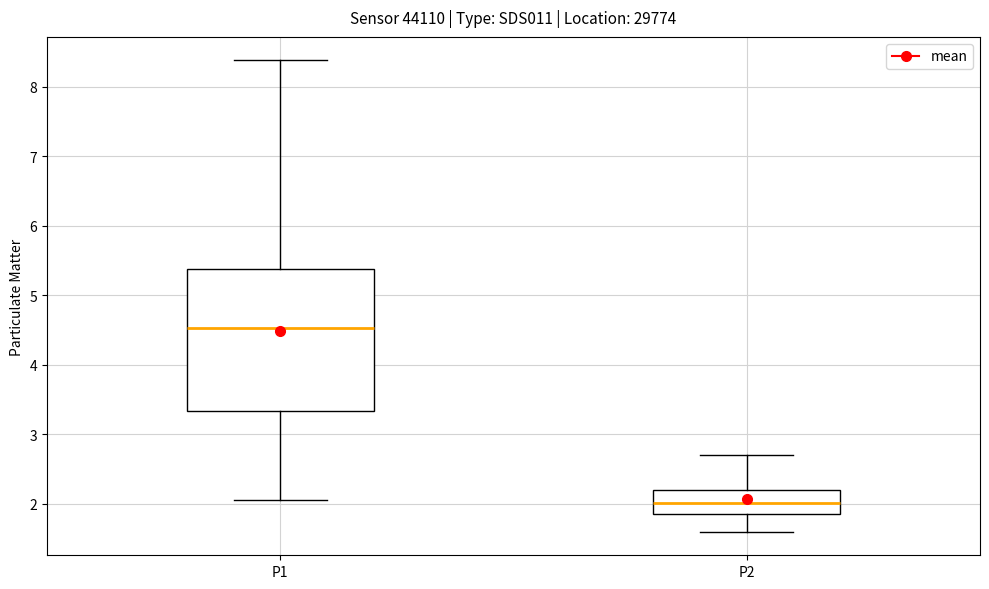

Where does the lower whisker of the box for P2 end on the y-axis? The values are not printed on the chart, so give them approximately, as read against the axis.

1.6